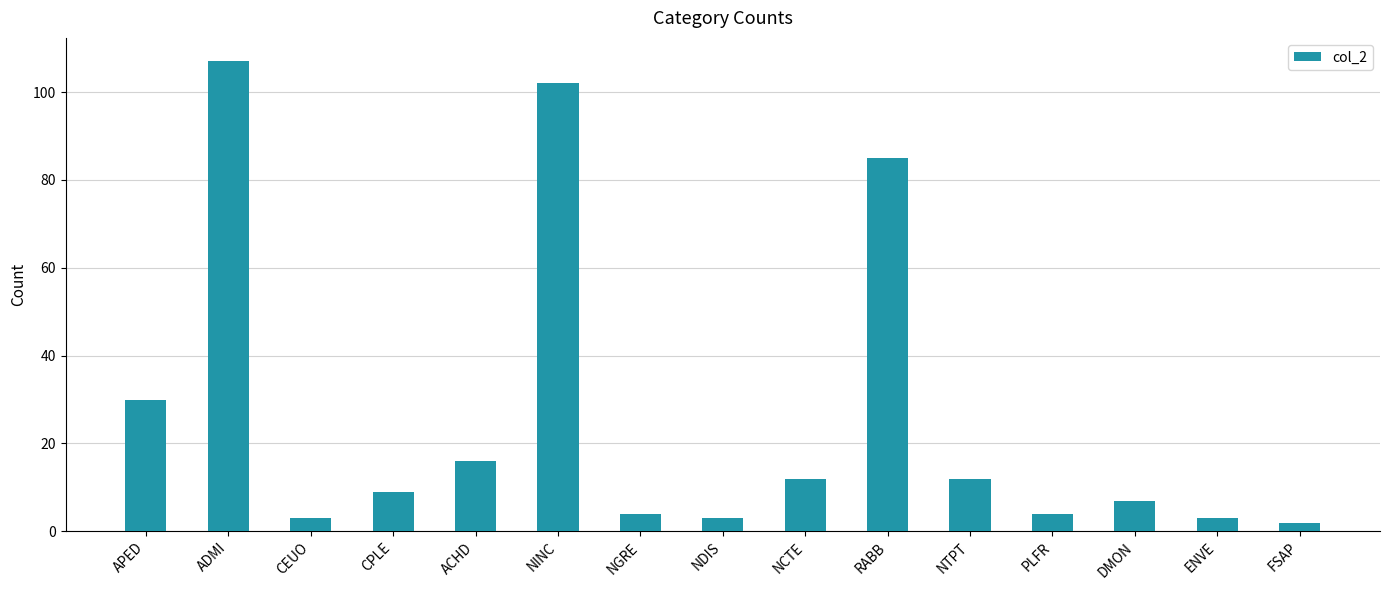

True or false: the data shows 3 at CEUO.

True